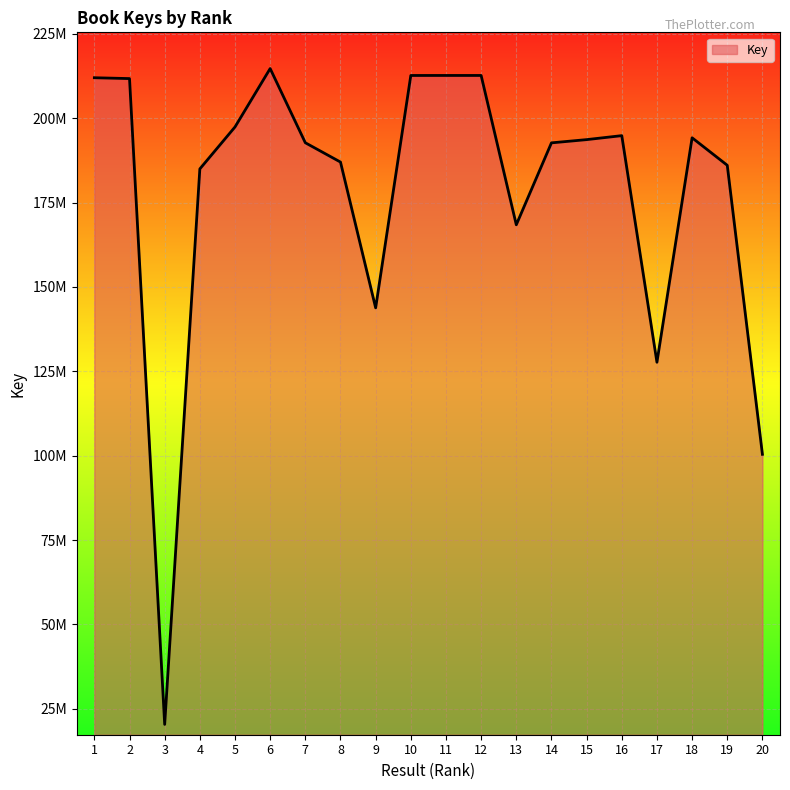

Reading left to right, list all the values displayed in this chart.

1=211970136	2=211719660	3=20379506	4=184959585	5=197387175	6=214688113	7=192706785	8=186984279	9=143795640	10=212639797	11=212645562	12=212645494	13=168401718	14=192678504	15=193635450	16=194815154	17=127677268	18=194179001	19=186035652	20=100402022